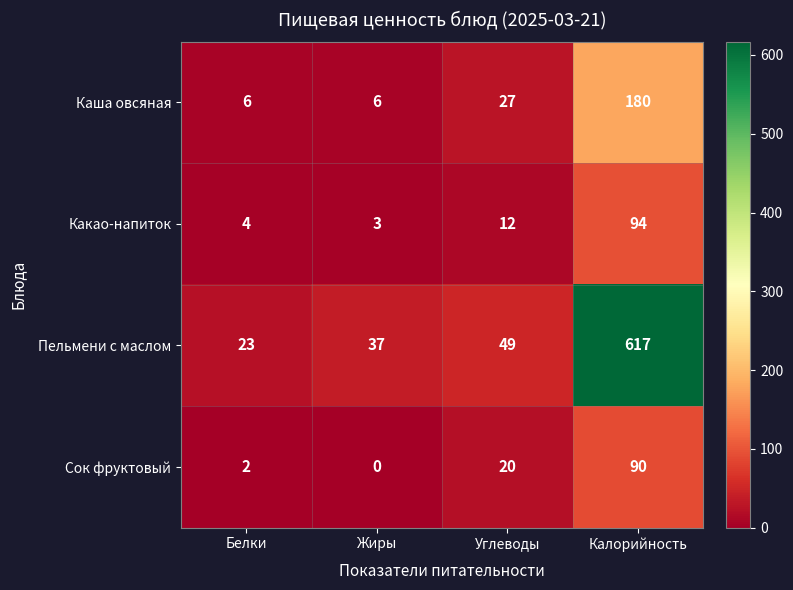

At how many categories does at least one series exceed 560?

1